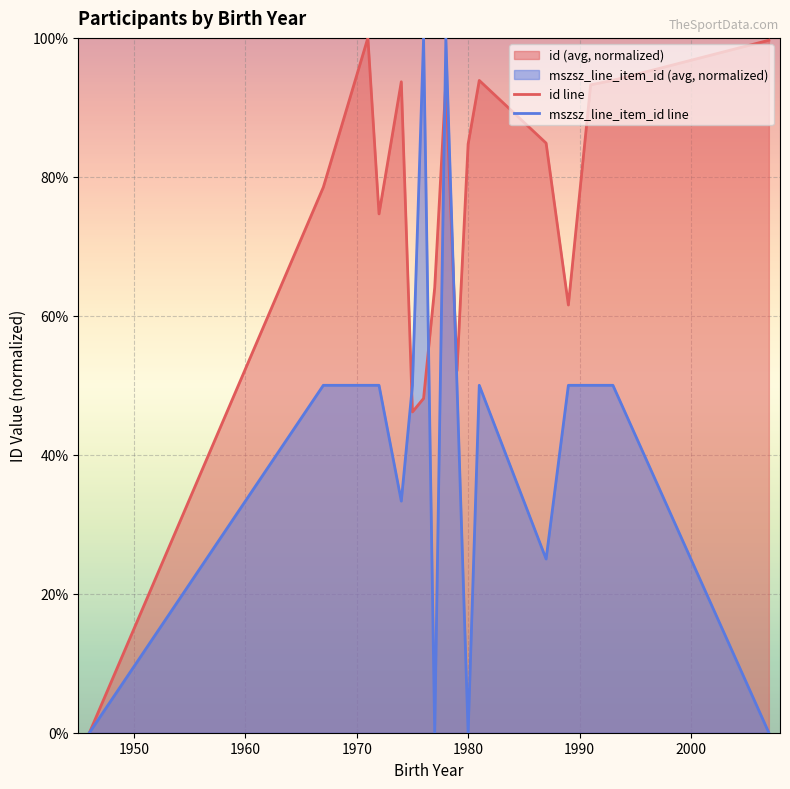

How many times do id line and mszsz_line_item_id line cross each other?

4